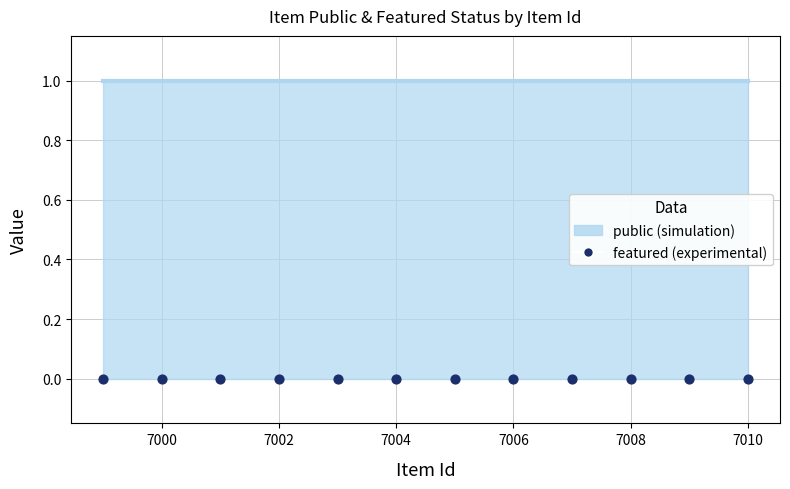

What is the total value across all series at 6999?

1